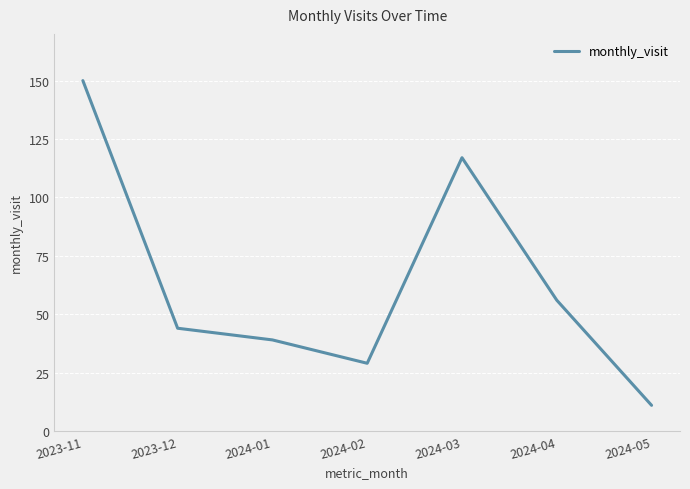

What is the average value?

64